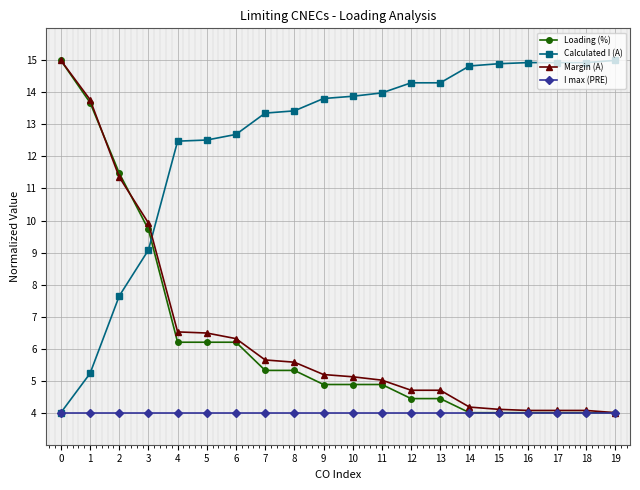

Is it true that I max (PRE) equals 7.2 at 2?

False